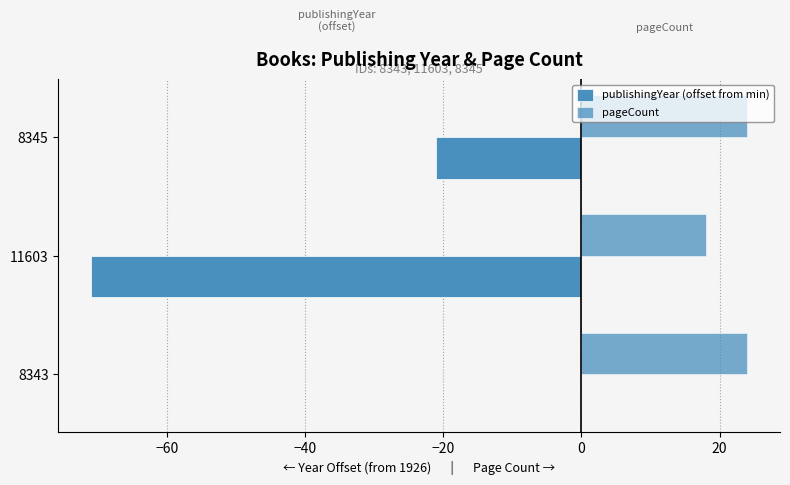

How many distinct data groups are displayed?

2